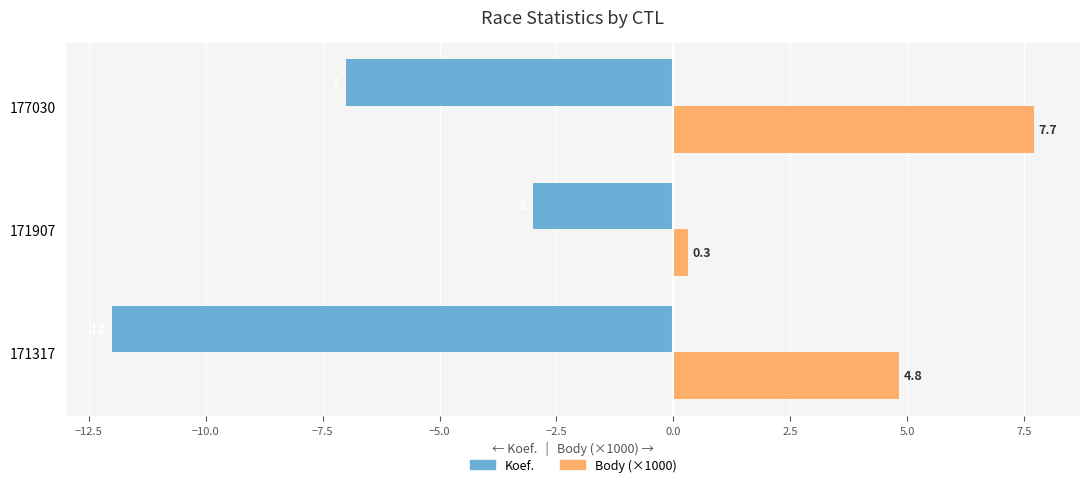

List the series in order of their overall mean, lowest first.

Koef., Body (×1000)